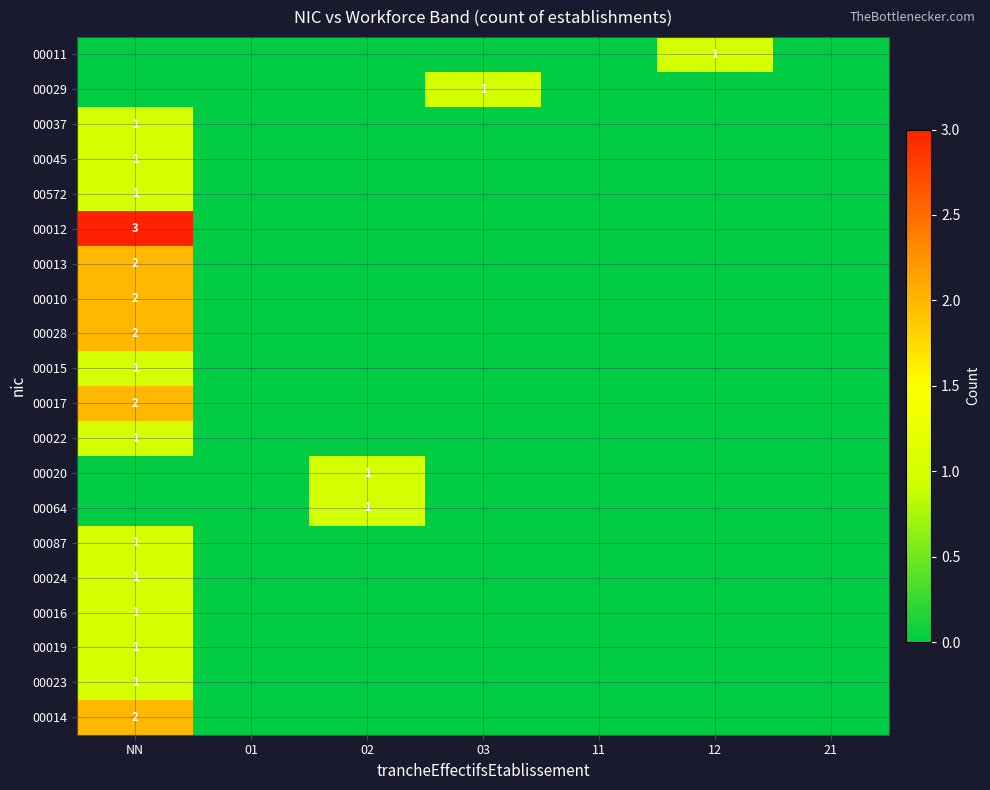

Which series has the largest range (max minus min)?

00012